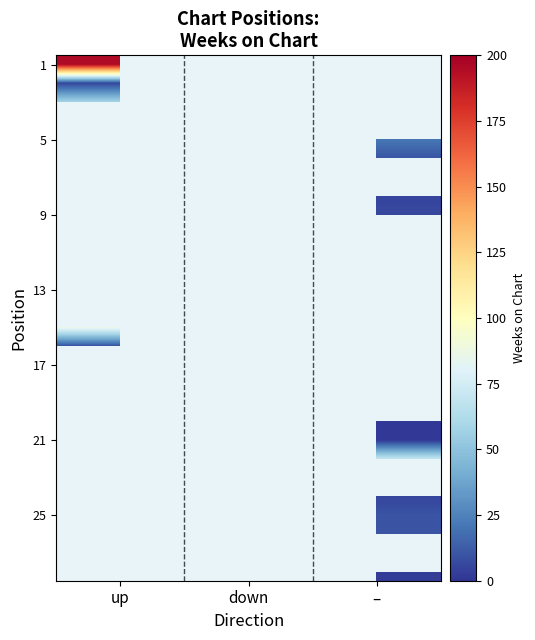

Count the number of data series in this chart.

28